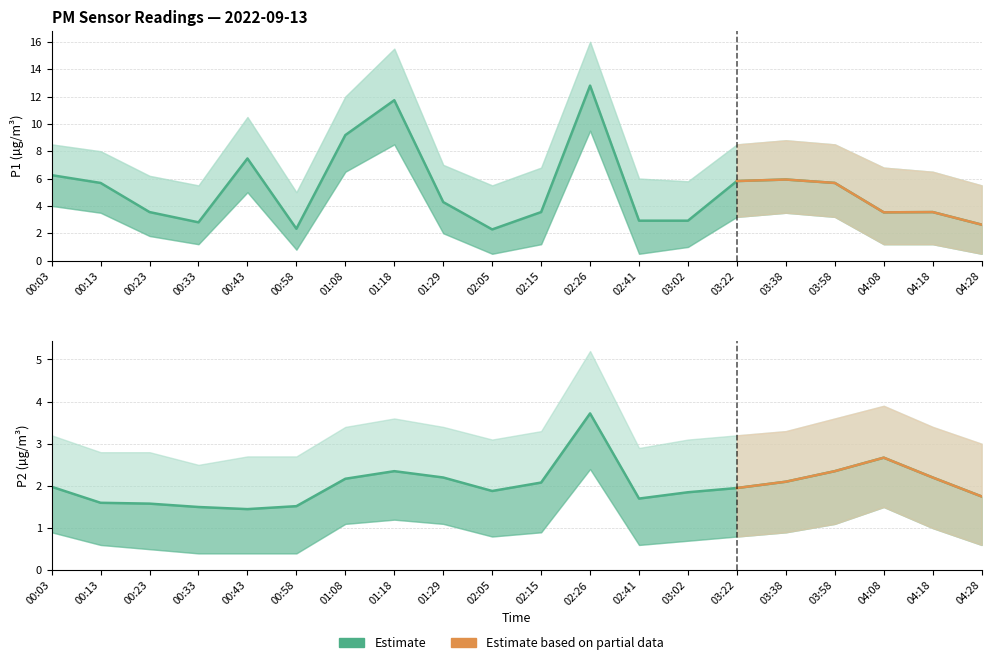

Does the chart display data point markers on the line(s)?

No